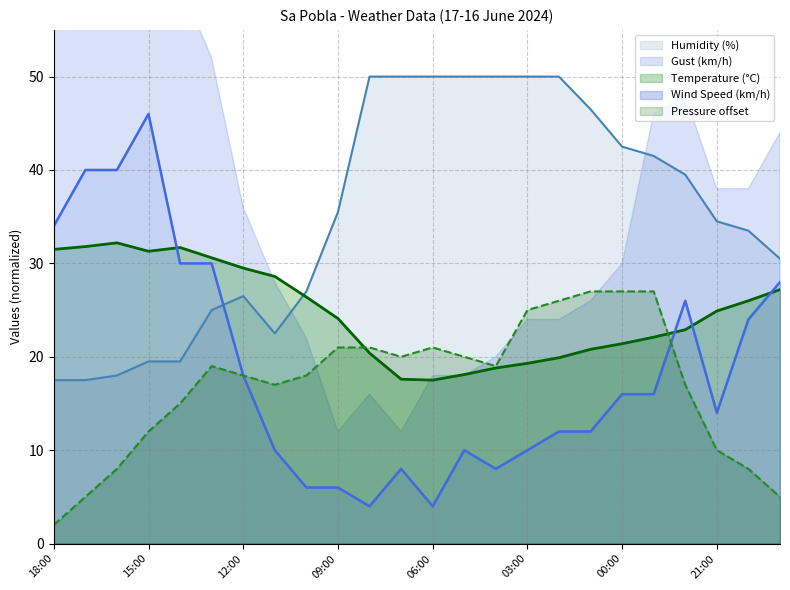

True or false: Pressure (hPa) and Temperature (°C) cross at least once.

True